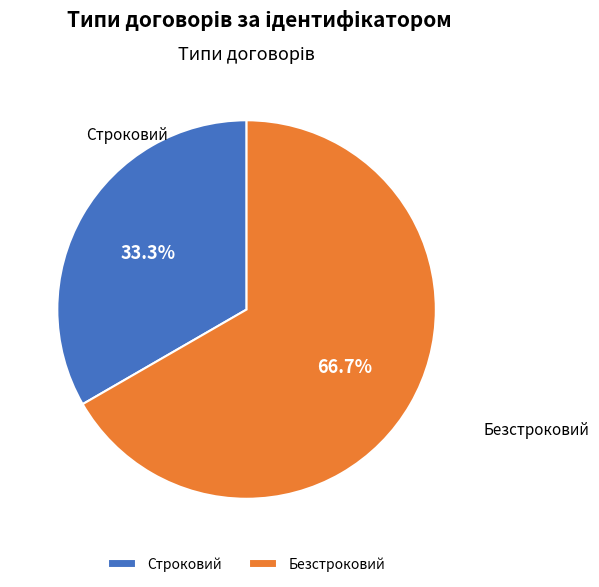

Which category has the smallest portion of the pie?

Строковий